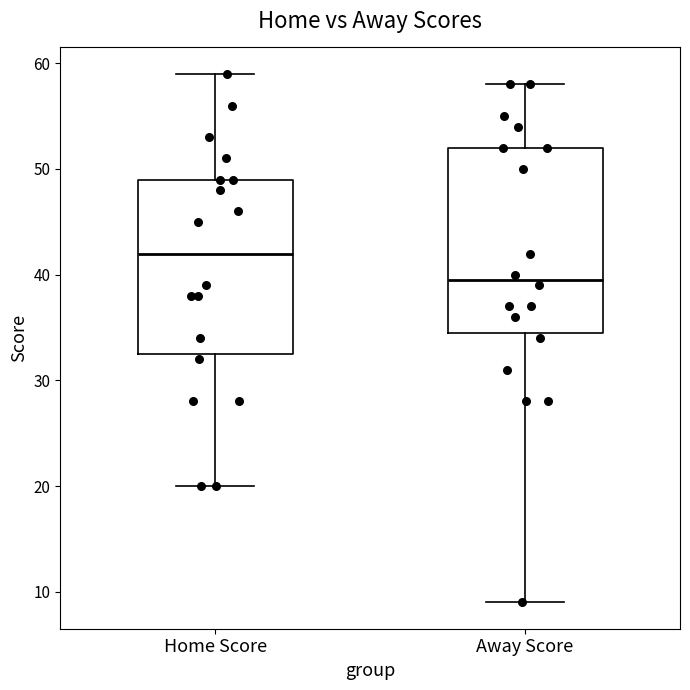

Which box's median line is the lowest?

Away Score